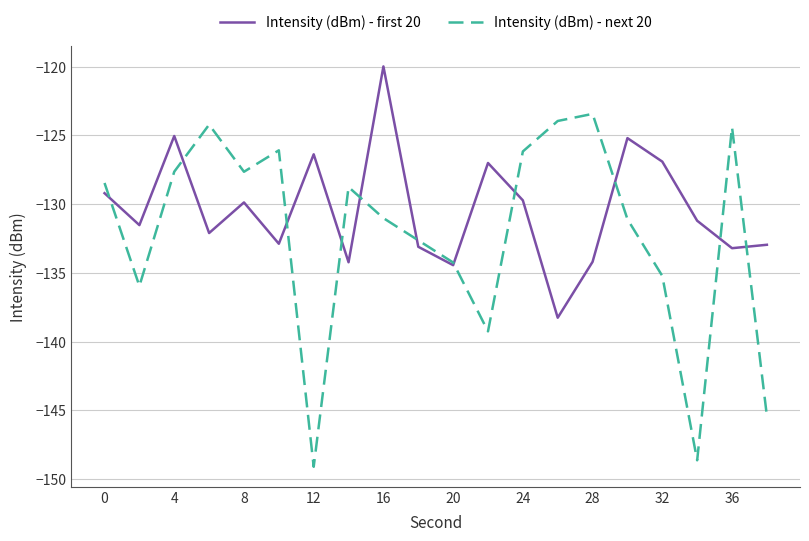

What is the smallest value displayed?

-149.1